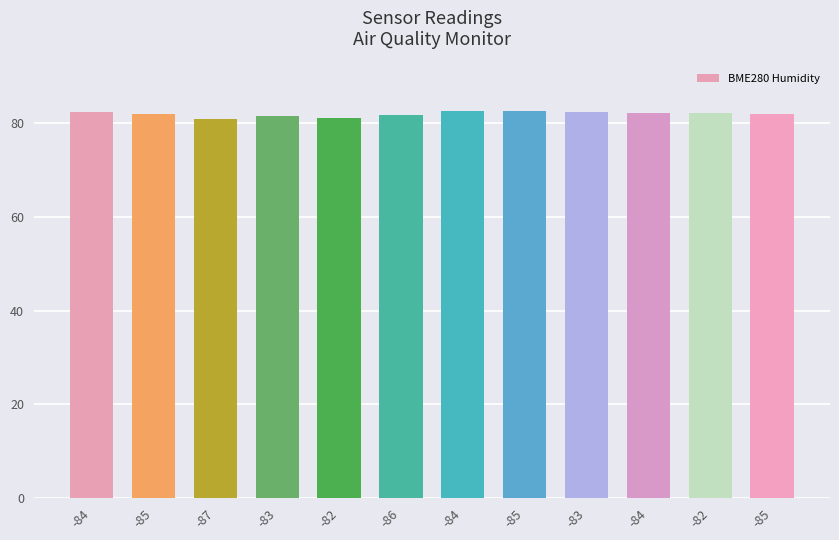

Are the bars horizontal?

No